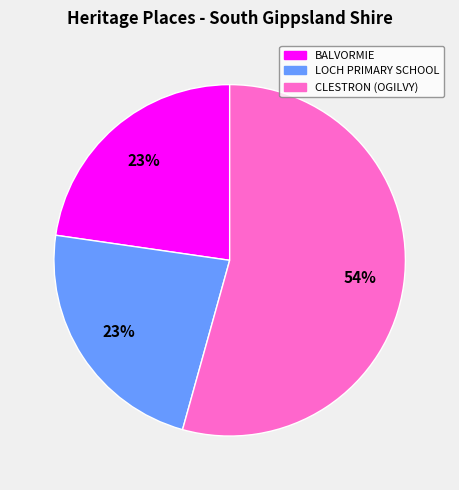

How many slices are in this pie chart?

3